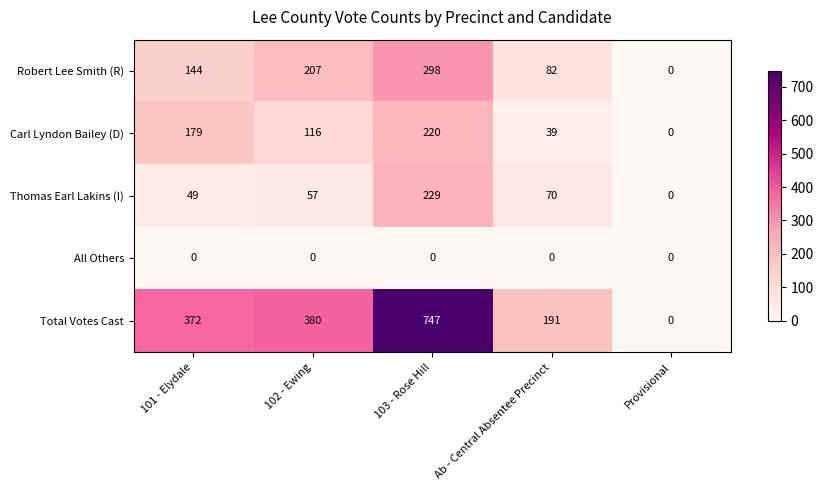

Is it true that Robert Lee Smith (R) equals 78 at 101 - Elydale?

False